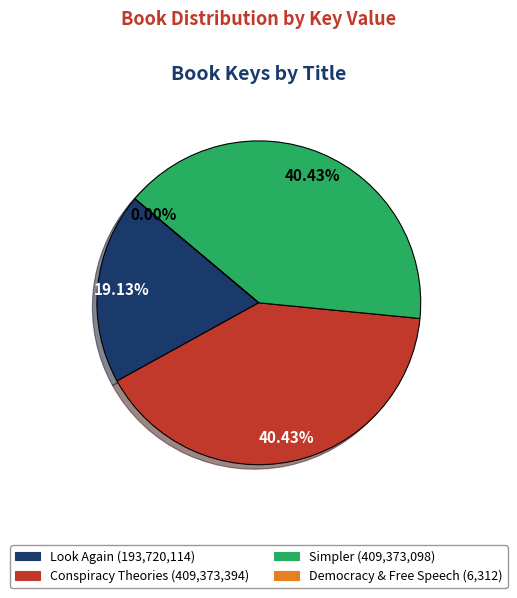

Is there a majority slice in this chart?

No